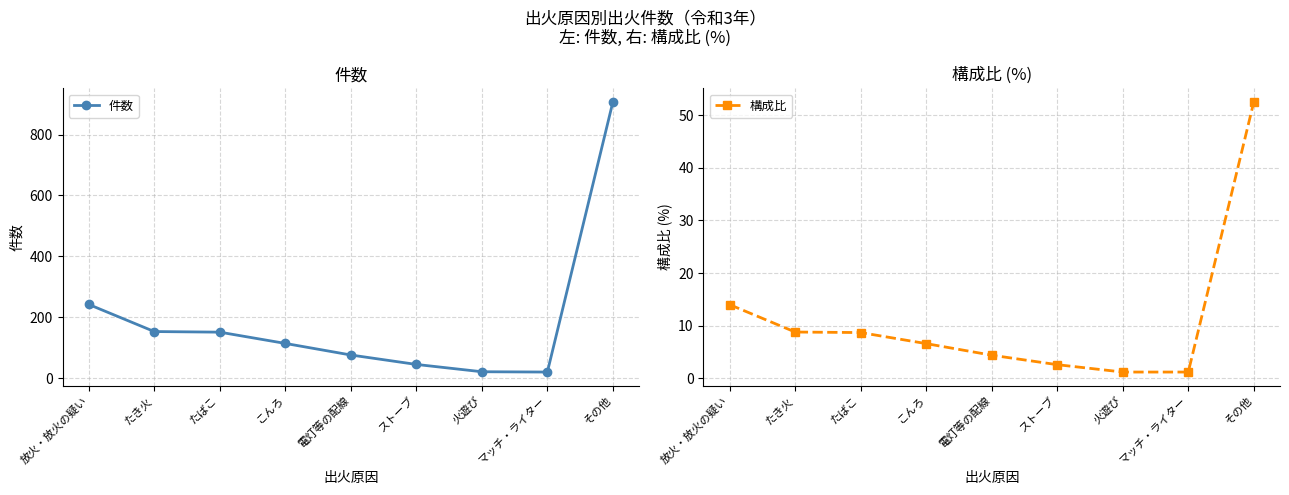

At which label does 構成比 first exceed 6?

放火・放火の疑い